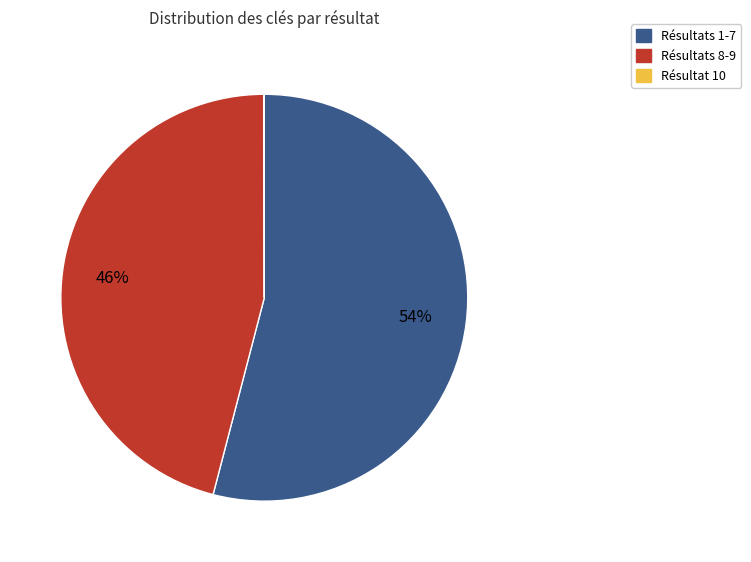

Does any single category account for the majority?

Yes